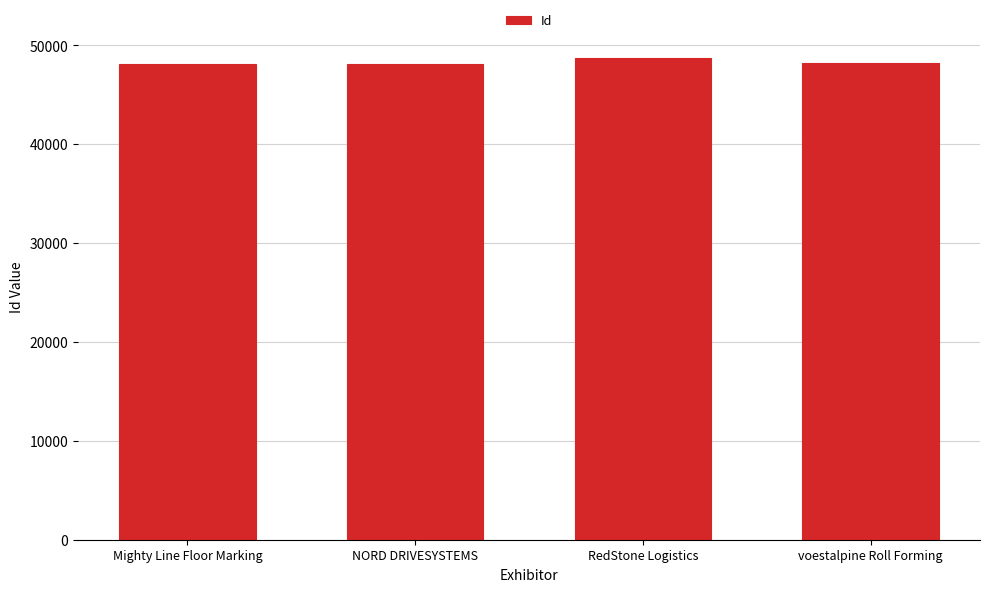

The chart shows a value of 48180 at voestalpine Roll Forming. True or false?

True